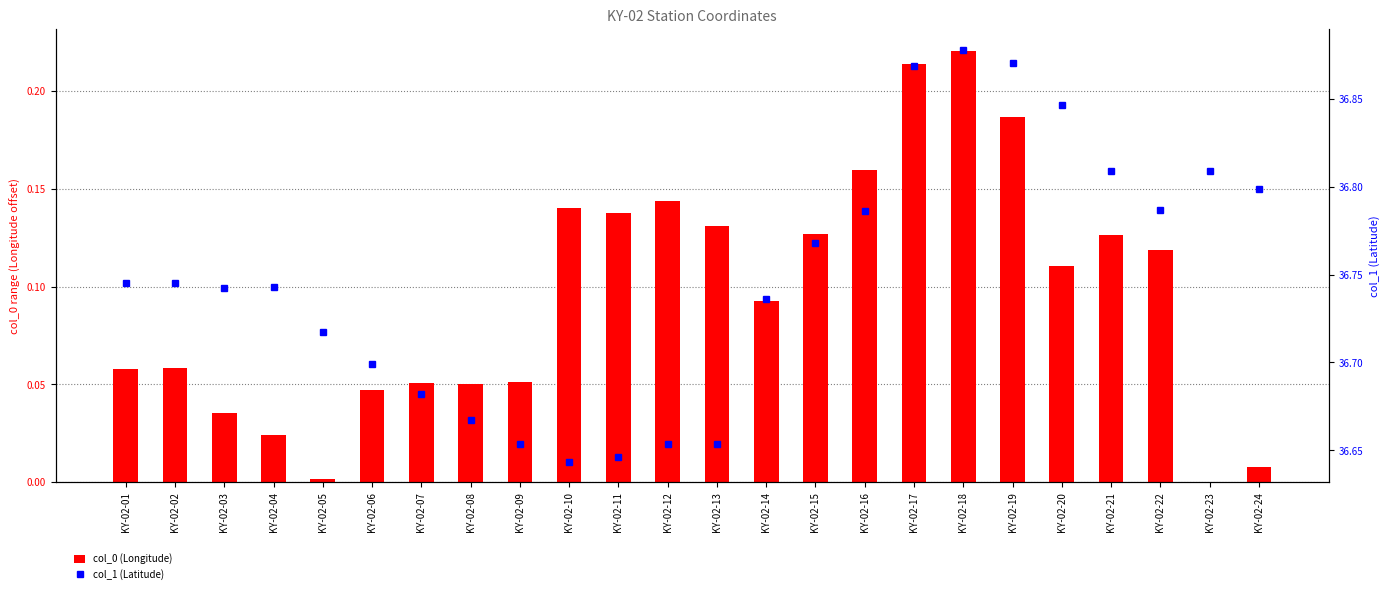

What is the difference between the highest and lowest values at KY-02-12?

36.5